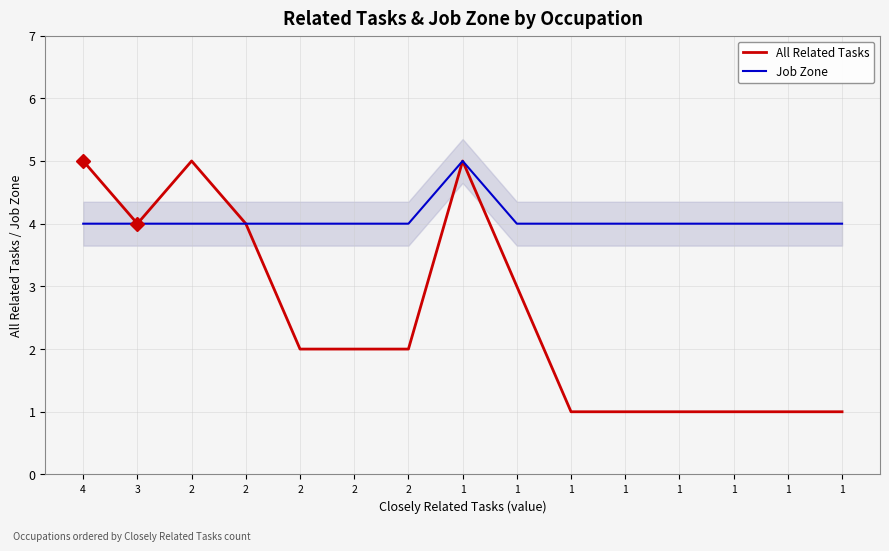

True or false: All Related Tasks and Job Zone intersect in this chart.

False